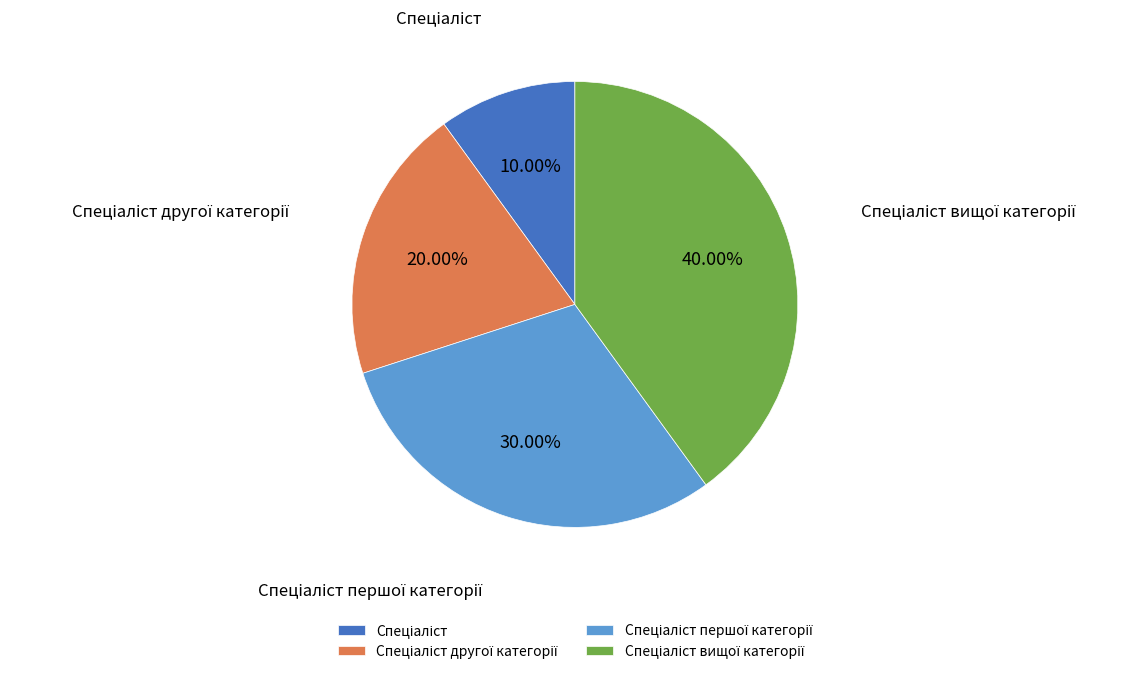

Is there any slice that represents more than half of the pie?

No